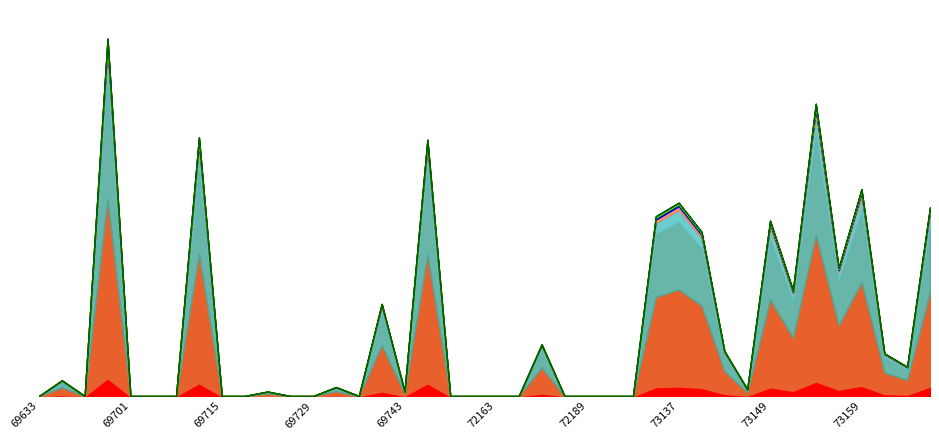

What is the difference between the values at 72181 and 69647?

1.1